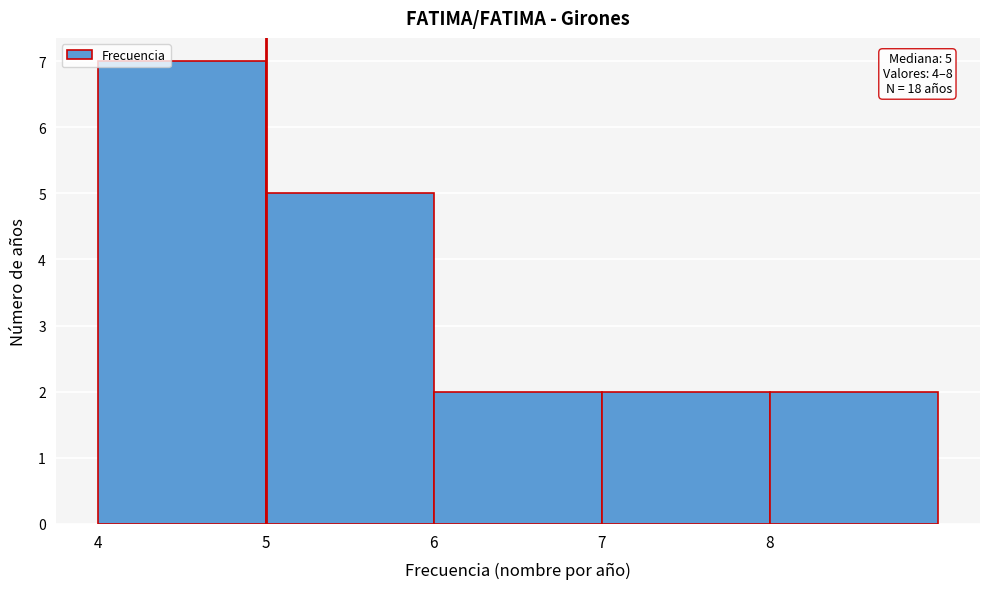

Which range on the x-axis has the tallest bar?

4 to 5